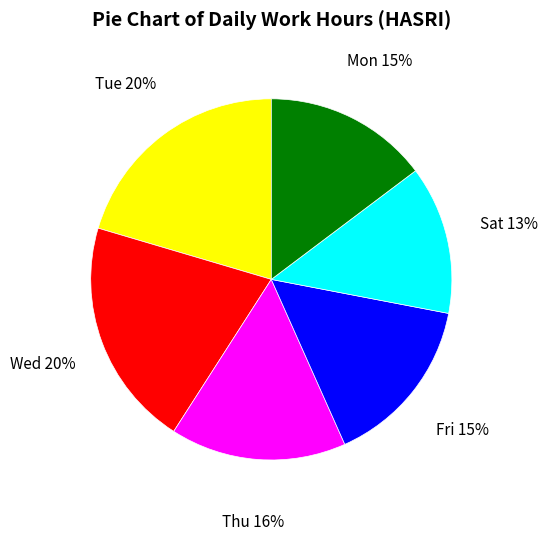

Is there any slice that represents more than half of the pie?

No